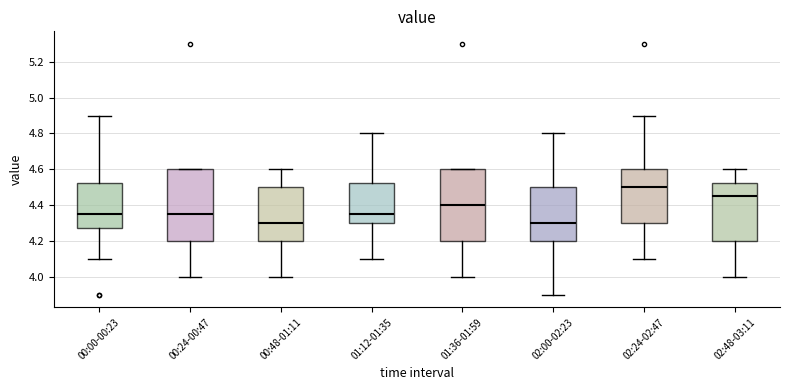

Reading left to right, transcribe this box plot: for each box, give where its median line is, the range the box spans, and where its two whiskers end, as read against the y-axis. The values are not printed on the chart, so give them approximately, as read against the axis.

00:00-00:23: median 4.36, box 4.28 to 4.52, whiskers 4.10 to 4.90
00:24-00:47: median 4.36, box 4.20 to 4.60, whiskers 4.00 to 4.60
00:48-01:11: median 4.30, box 4.20 to 4.50, whiskers 4.00 to 4.60
01:12-01:35: median 4.36, box 4.30 to 4.52, whiskers 4.10 to 4.80
01:36-01:59: median 4.40, box 4.20 to 4.60, whiskers 4.00 to 4.60
02:00-02:23: median 4.30, box 4.20 to 4.50, whiskers 3.90 to 4.80
02:24-02:47: median 4.50, box 4.30 to 4.60, whiskers 4.10 to 4.90
02:48-03:11: median 4.46, box 4.20 to 4.52, whiskers 4.00 to 4.60